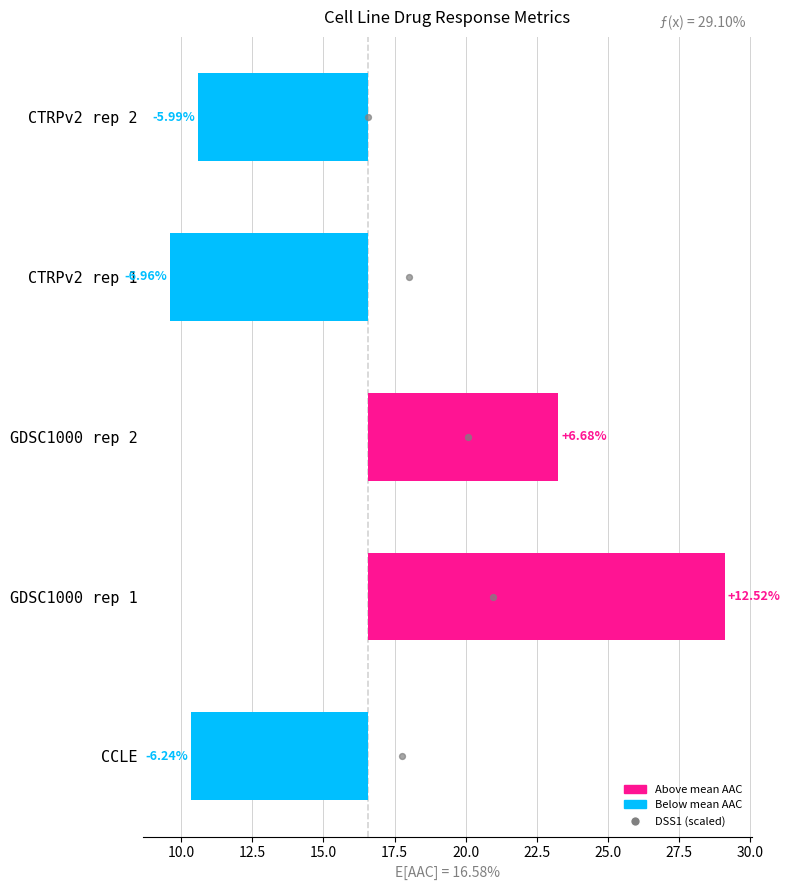

Is the value of AAC (%) deviation at 12.5 greater than the value of DSS1 (scaled) at 10.0?

Yes